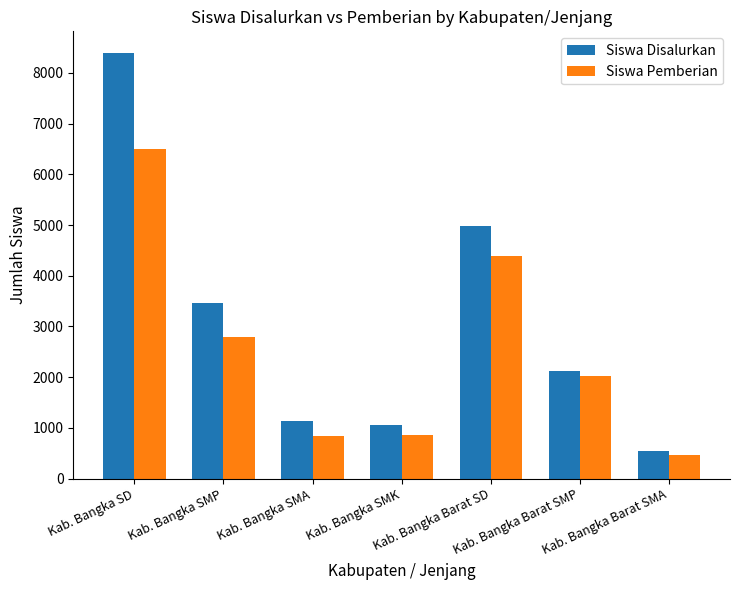

How many values in the Siswa Pemberian series are below 2017?

3